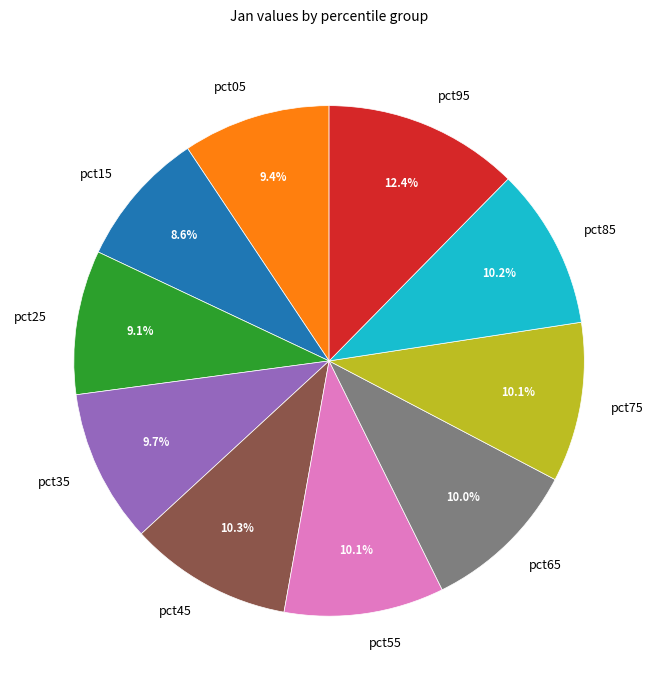

To the nearest percent, what is the difference between the largest and smallest slice percentages?

4%